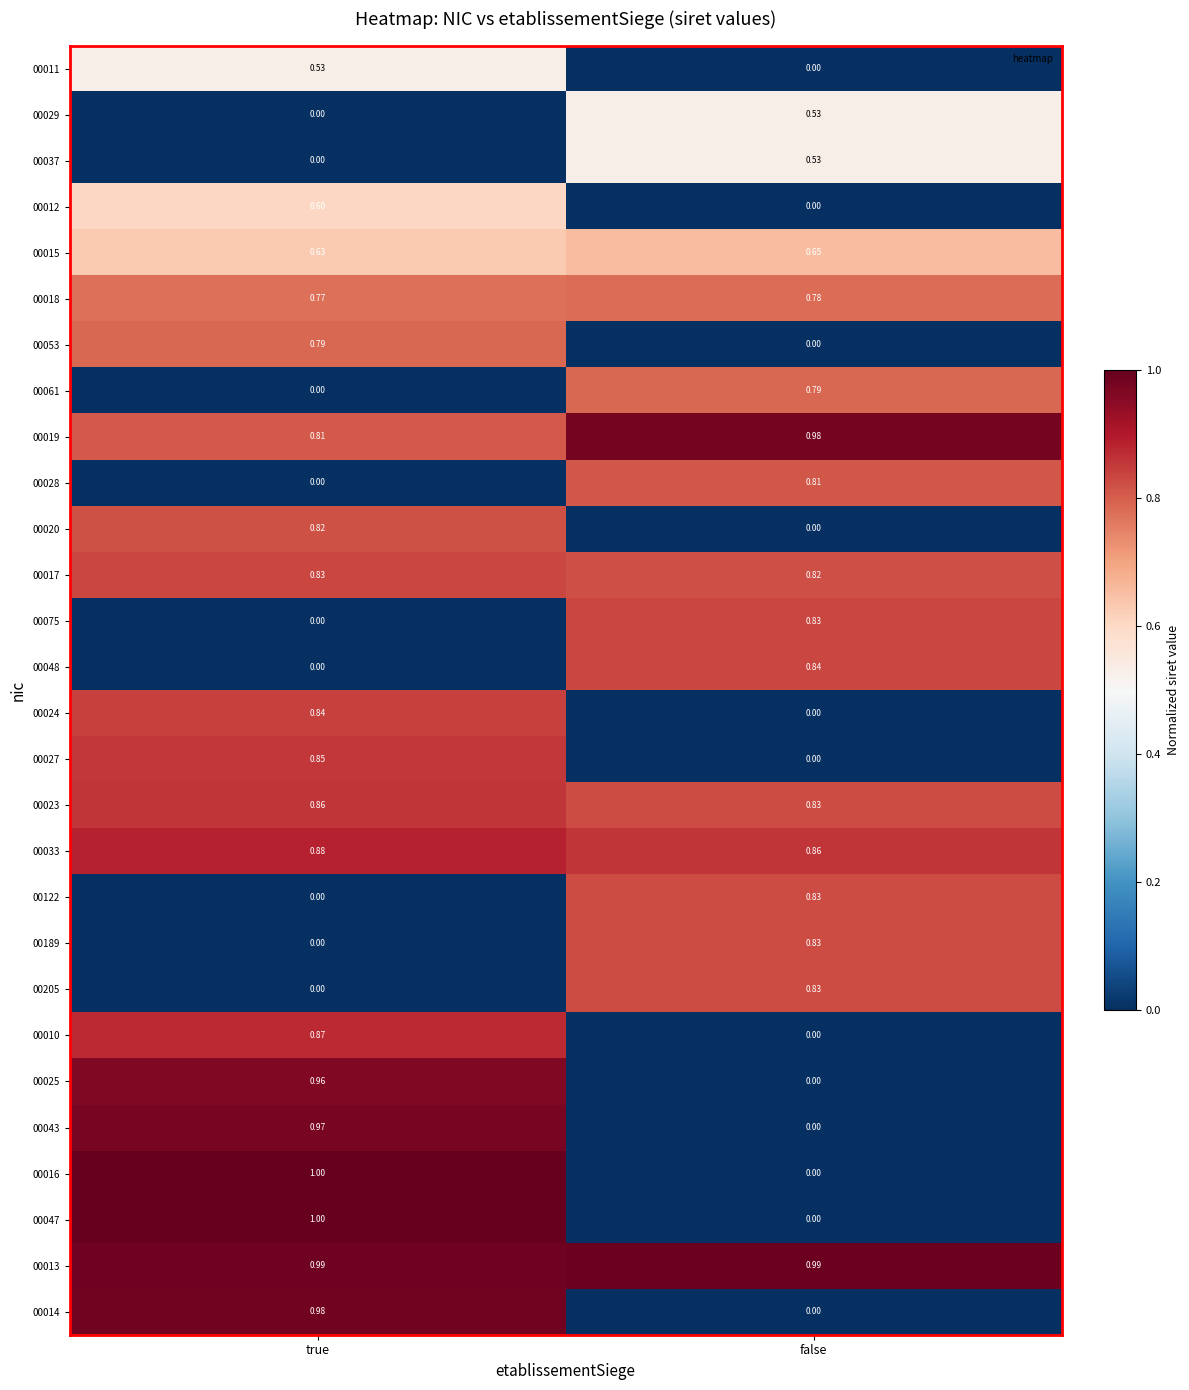

How many positive values does the 00011 series have?

1